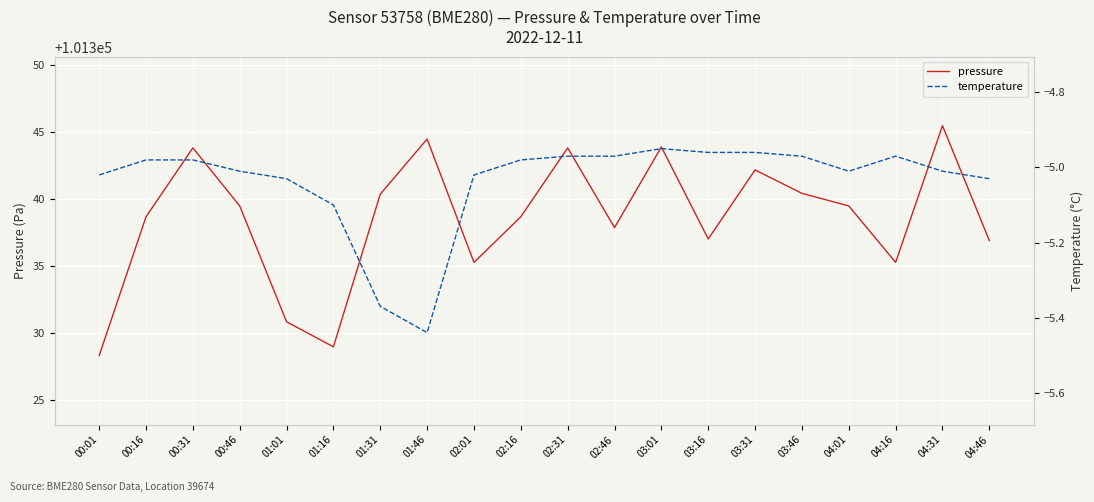

How many lines are shown in the chart?

2